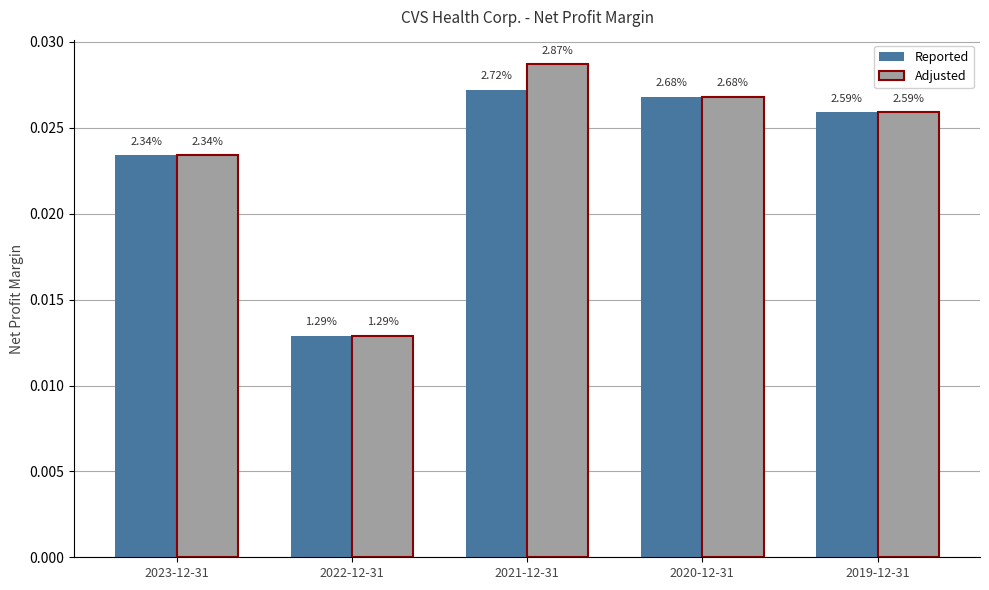

True or false: Adjusted has a value of 0.0 at 2019-12-31.

True